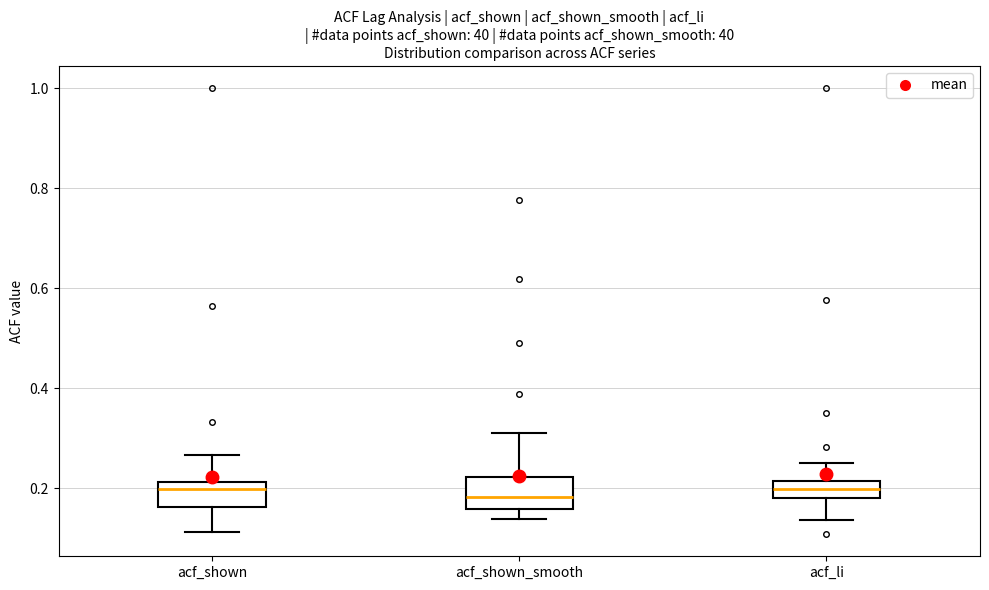

Where is the lower edge of the box for acf_li on the y-axis? The values are not printed on the chart, so give them approximately, as read against the axis.

0.18